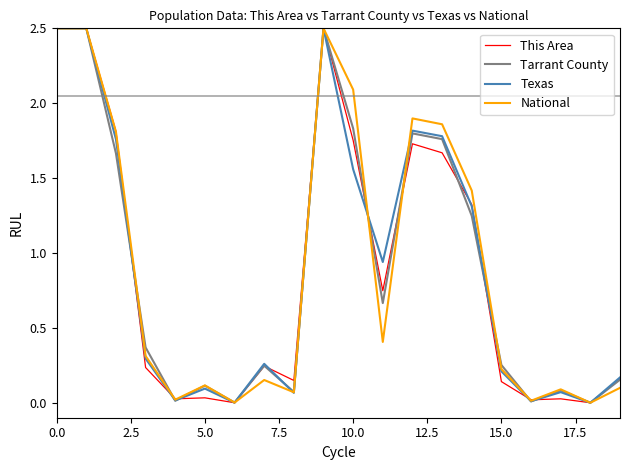

What is the greatest value displayed?

2.5